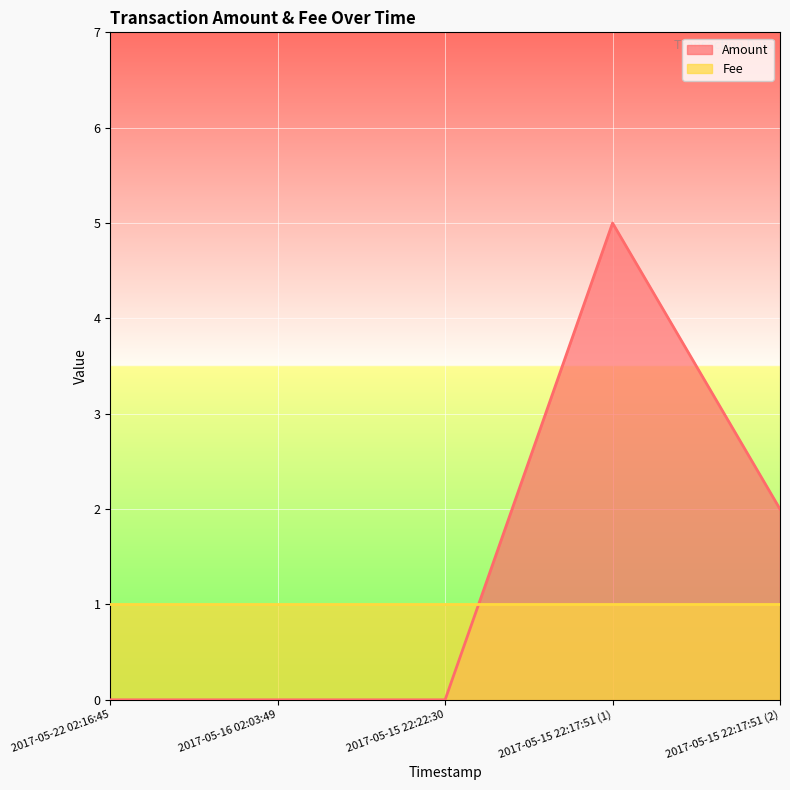

What is the difference between the maximum and minimum values?

5